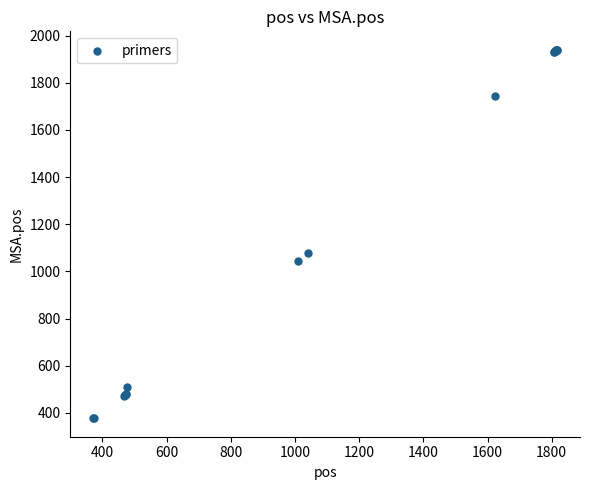

What Y value in the scatter plot is closest to 1158?

1080